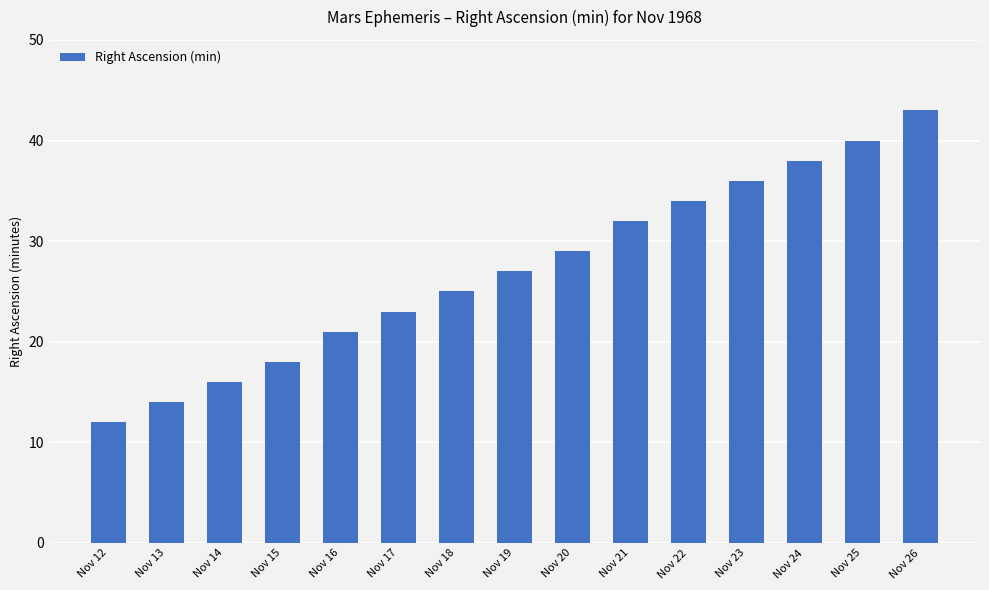

What is the difference between the values at Nov 24 and Nov 18?

13